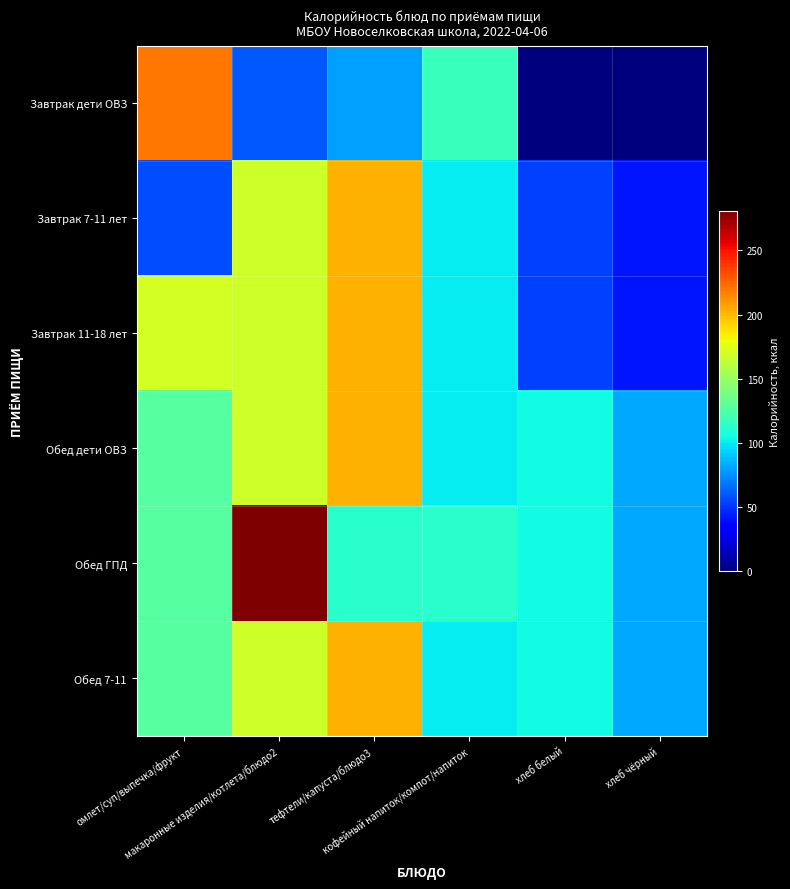

Reading left to right, what are all the values shown in this chart?

Завтрак дети ОВЗ: омлет/суп/выпечка/фрукт=220.4	макаронные изделия/котлета/блюдо2=60.0	тефтели/капуста/блюдо3=80.0	кофейный напиток/компот/напиток=117.6	хлеб белый=0.0	хлеб чёрный=0.0
Завтрак 7-11 лет: омлет/суп/выпечка/фрукт=56.0	макаронные изделия/котлета/блюдо2=168.4	тефтели/капуста/блюдо3=203.0	кофейный напиток/компот/напиток=100.6	хлеб белый=53.0	хлеб чёрный=41.0
Завтрак 11-18 лет: омлет/суп/выпечка/фрукт=171.0	макаронные изделия/котлета/блюдо2=168.4	тефтели/капуста/блюдо3=203.0	кофейный напиток/компот/напиток=100.6	хлеб белый=53.0	хлеб чёрный=41.0
Обед дети ОВЗ: омлет/суп/выпечка/фрукт=128.0	макаронные изделия/котлета/блюдо2=168.4	тефтели/капуста/блюдо3=203.0	кофейный напиток/компот/напиток=100.6	хлеб белый=105.0	хлеб чёрный=82.0
Обед ГПД: омлет/суп/выпечка/фрукт=128.0	макаронные изделия/котлета/блюдо2=281.0	тефтели/капуста/блюдо3=112.7	кофейный напиток/компот/напиток=113.0	хлеб белый=105.0	хлеб чёрный=82.0
Обед 7-11: омлет/суп/выпечка/фрукт=128.0	макаронные изделия/котлета/блюдо2=168.4	тефтели/капуста/блюдо3=203.0	кофейный напиток/компот/напиток=100.6	хлеб белый=105.0	хлеб чёрный=82.0